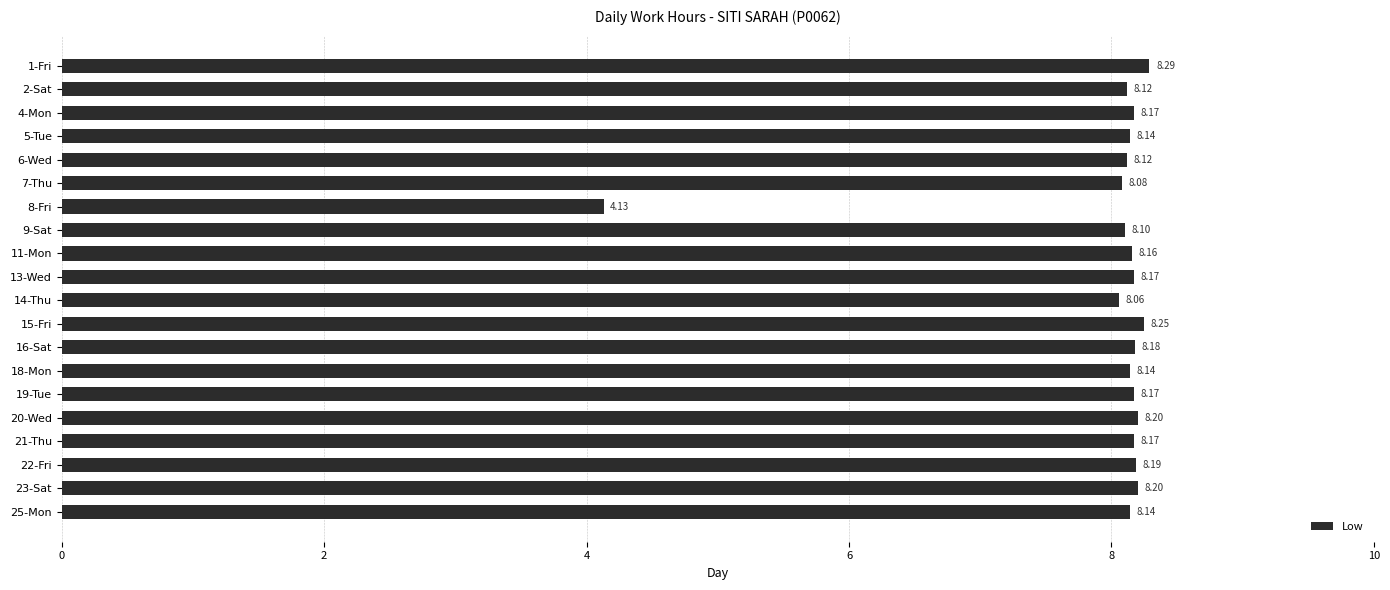

What is the average value?

8.0